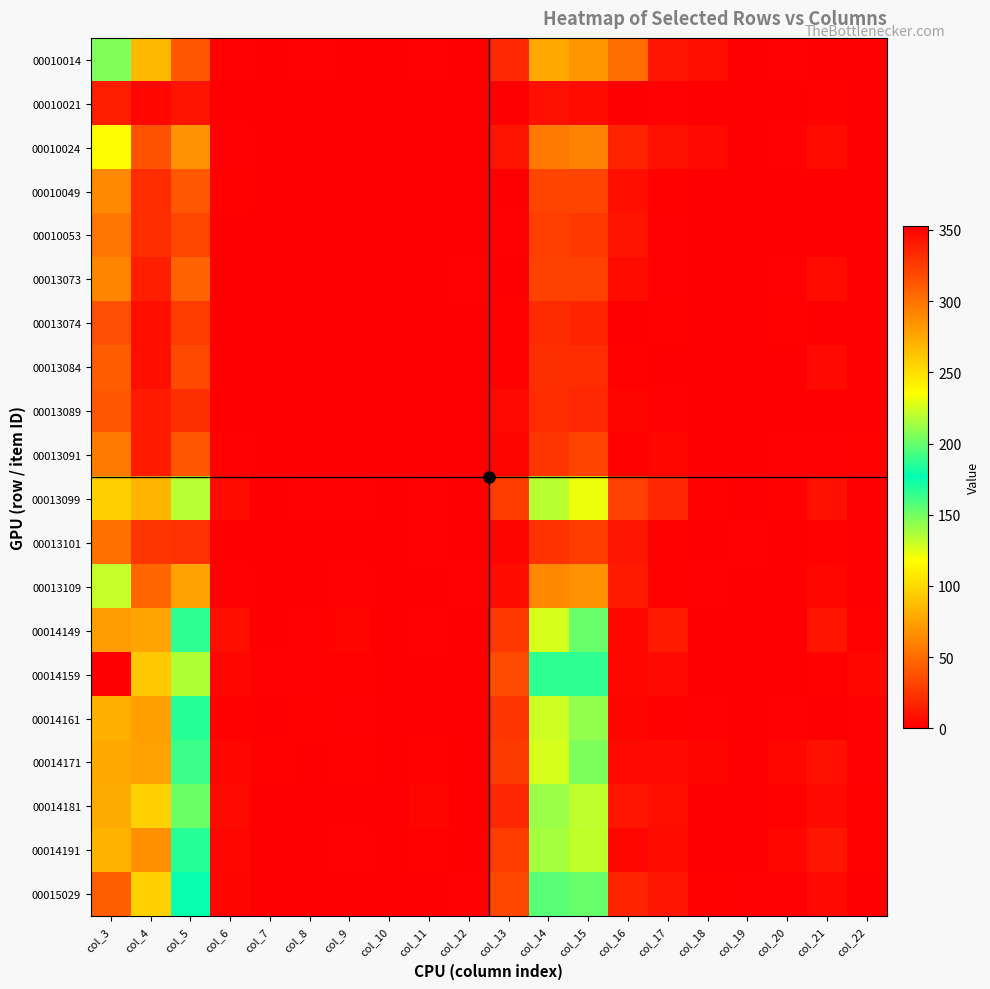

Reading left to right, extract all data points from this chart.

00010014: col_3=147	col_4=85	col_5=40	col_6=1	col_7=0	col_8=1	col_9=0	col_10=0	col_11=1	col_12=0	col_13=19	col_14=78	col_15=69	col_16=51	col_17=11	col_18=7	col_19=0	col_20=1	col_21=0	col_22=0
00010021: col_3=14	col_4=4	col_5=10	col_6=0	col_7=0	col_8=0	col_9=0	col_10=0	col_11=0	col_12=0	col_13=0	col_14=8	col_15=6	col_16=0	col_17=1	col_18=0	col_19=0	col_20=0	col_21=2	col_22=0
00010024: col_3=117	col_4=38	col_5=68	col_6=1	col_7=0	col_8=0	col_9=0	col_10=0	col_11=0	col_12=0	col_13=10	col_14=56	col_15=61	col_16=17	col_17=8	col_18=5	col_19=0	col_20=1	col_21=6	col_22=0
00010049: col_3=64	col_4=21	col_5=41	col_6=2	col_7=0	col_8=0	col_9=0	col_10=0	col_11=0	col_12=0	col_13=0	col_14=32	col_15=32	col_16=7	col_17=2	col_18=0	col_19=0	col_20=0	col_21=0	col_22=0
00010053: col_3=55	col_4=21	col_5=33	col_6=0	col_7=0	col_8=0	col_9=0	col_10=0	col_11=0	col_12=0	col_13=1	col_14=29	col_15=26	col_16=10	col_17=1	col_18=0	col_19=0	col_20=0	col_21=0	col_22=0
00013073: col_3=62	col_4=15	col_5=46	col_6=0	col_7=0	col_8=0	col_9=0	col_10=0	col_11=0	col_12=1	col_13=0	col_14=31	col_15=31	col_16=6	col_17=1	col_18=0	col_19=0	col_20=1	col_21=6	col_22=0
00013074: col_3=37	col_4=7	col_5=28	col_6=0	col_7=0	col_8=0	col_9=0	col_10=0	col_11=0	col_12=0	col_13=2	col_14=20	col_15=17	col_16=0	col_17=2	col_18=0	col_19=0	col_20=2	col_21=0	col_22=0
00013084: col_3=43	col_4=7	col_5=34	col_6=0	col_7=0	col_8=0	col_9=0	col_10=0	col_11=0	col_12=0	col_13=2	col_14=22	col_15=21	col_16=2	col_17=0	col_18=0	col_19=0	col_20=0	col_21=5	col_22=0
00013089: col_3=40	col_4=13	col_5=22	col_6=0	col_7=0	col_8=0	col_9=0	col_10=0	col_11=0	col_12=0	col_13=5	col_14=21	col_15=19	col_16=3	col_17=1	col_18=0	col_19=0	col_20=0	col_21=0	col_22=0
00013091: col_3=57	col_4=13	col_5=40	col_6=1	col_7=0	col_8=0	col_9=0	col_10=0	col_11=0	col_12=0	col_13=3	col_14=25	col_15=32	col_16=2	col_17=4	col_18=0	col_19=0	col_20=1	col_21=1	col_22=2
00013099: col_3=256	col_4=84	col_5=135	col_6=6	col_7=0	col_8=1	col_9=1	col_10=0	col_11=1	col_12=0	col_13=28	col_14=134	col_15=122	col_16=30	col_17=18	col_18=2	col_19=0	col_20=2	col_21=8	col_22=0
00013101: col_3=52	col_4=25	col_5=23	col_6=0	col_7=0	col_8=0	col_9=0	col_10=0	col_11=1	col_12=0	col_13=3	col_14=24	col_15=28	col_16=11	col_17=2	col_18=0	col_19=1	col_20=0	col_21=2	col_22=0
00013109: col_3=131	col_4=47	col_5=75	col_6=1	col_7=0	col_8=0	col_9=1	col_10=0	col_11=0	col_12=1	col_13=6	col_14=63	col_15=68	col_16=13	col_17=2	col_18=1	col_19=0	col_20=0	col_21=4	col_22=0
00014149: col_3=280	col_4=76	col_5=166	col_6=7	col_7=0	col_8=1	col_9=3	col_10=0	col_11=1	col_12=0	col_13=26	col_14=127	col_15=153	col_16=4	col_17=13	col_18=0	col_19=0	col_20=0	col_21=10	col_22=2
00014159: col_3=353	col_4=93	col_5=217	col_6=4	col_7=1	col_8=1	col_9=2	col_10=0	col_11=0	col_12=0	col_13=35	col_14=166	col_15=187	col_16=4	col_17=5	col_18=0	col_19=0	col_20=0	col_21=2	col_22=4
00014161: col_3=272	col_4=74	col_5=168	col_6=2	col_7=0	col_8=2	col_9=1	col_10=0	col_11=0	col_12=0	col_13=25	col_14=129	col_15=143	col_16=3	col_17=2	col_18=1	col_19=0	col_20=1	col_21=0	col_22=1
00014171: col_3=275	col_4=75	col_5=163	col_6=4	col_7=2	col_8=0	col_9=2	col_10=0	col_11=2	col_12=0	col_13=27	col_14=127	col_15=148	col_16=5	col_17=5	col_18=3	col_19=0	col_20=4	col_21=8	col_22=1
00014181: col_3=274	col_4=97	col_5=151	col_6=5	col_7=0	col_8=0	col_9=0	col_10=0	col_11=3	col_12=0	col_13=18	col_14=141	col_15=133	col_16=11	col_17=7	col_18=0	col_19=0	col_20=2	col_21=5	col_22=2
00014191: col_3=270	col_4=67	col_5=168	col_6=4	col_7=0	col_8=0	col_9=1	col_10=0	col_11=2	col_12=0	col_13=28	col_14=138	col_15=132	col_16=4	col_17=6	col_18=0	col_19=0	col_20=4	col_21=11	col_22=2
00015029: col_3=309	col_4=97	col_5=175	col_6=3	col_7=0	col_8=0	col_9=0	col_10=0	col_11=0	col_12=1	col_13=33	col_14=156	col_15=153	col_16=17	col_17=11	col_18=2	col_19=1	col_20=1	col_21=5	col_22=0